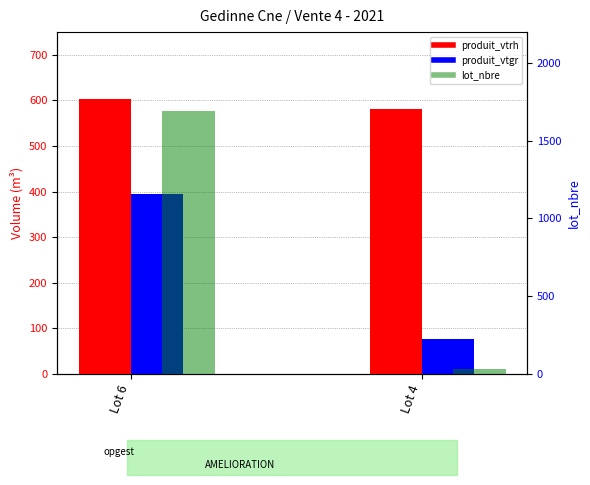

At how many categories does at least one series exceed 1160?

1